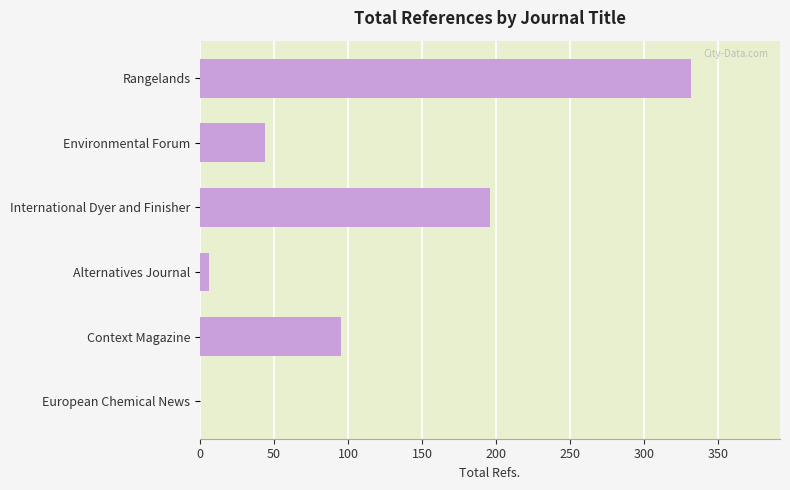

Reading top to bottom, list all the values displayed in this chart.

Rangelands=332	Environmental Forum=44	International Dyer and Finisher=196	Alternatives Journal=6	Context Magazine=95	European Chemical News=0